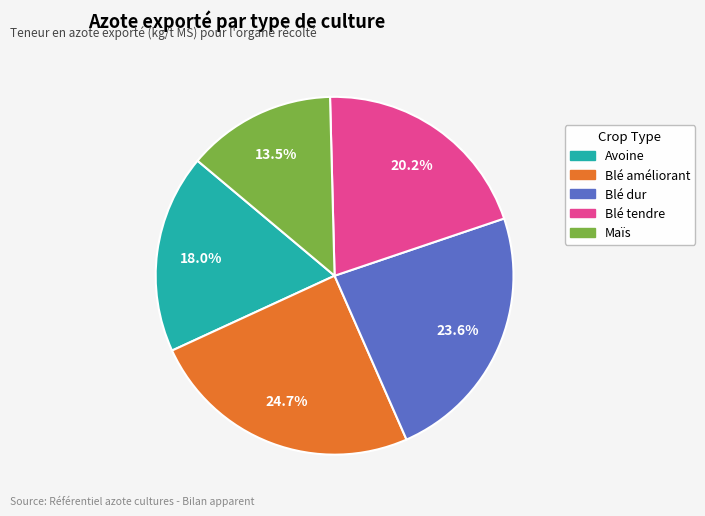

Is there any slice that represents more than half of the pie?

No